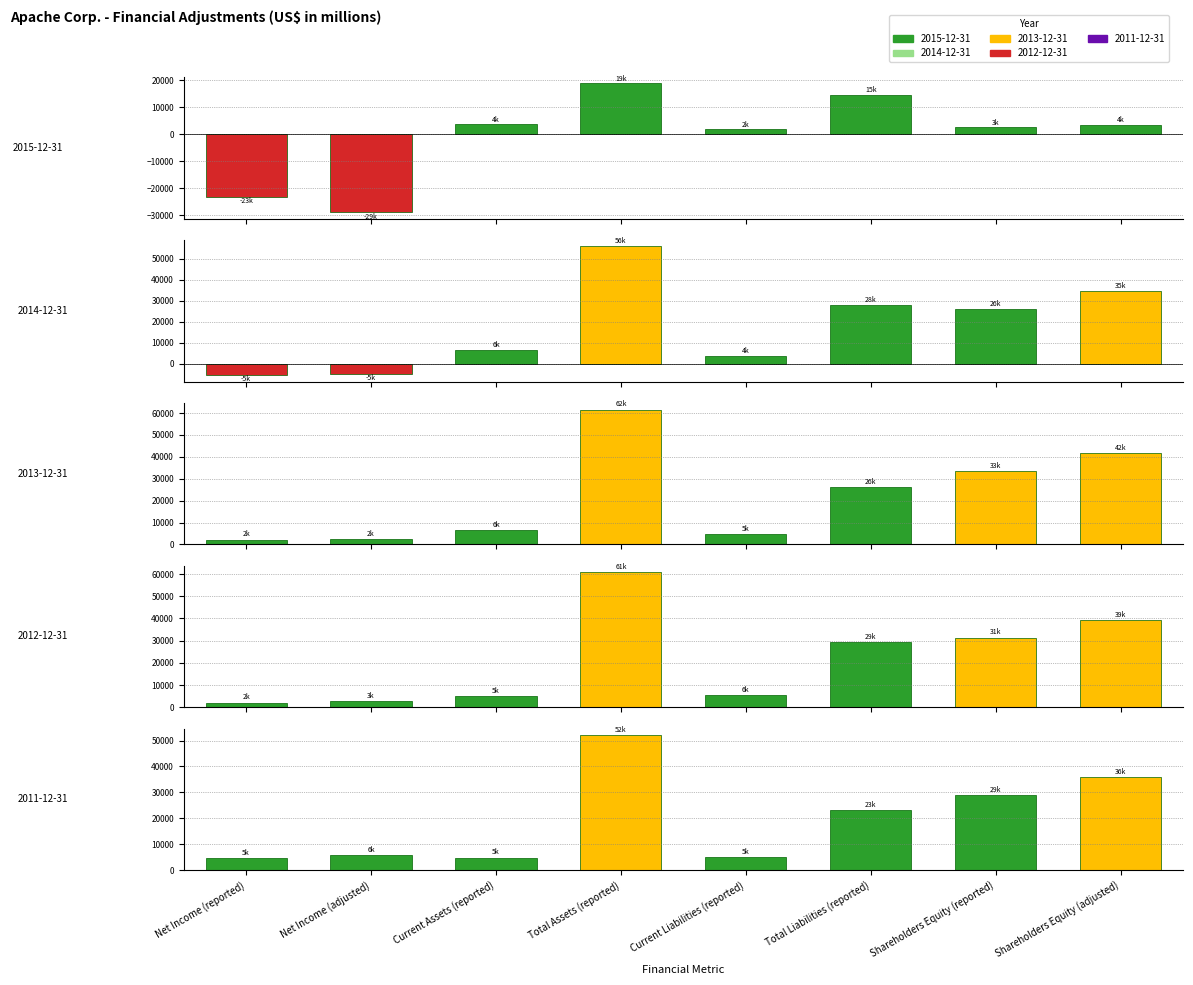

Reading left to right, what are all the values shown in this chart?

2015-12-31: -23119	-28897	3752	18842	1841	14614	2566	3633
2014-12-31: -5403	-4908	6415	55952	3664	27815	25937	34678
2013-12-31: 2232	2495	6366	61637	4700	26244	33396	41632
2012-12-31: 2001	2678	4962	60737	5536	29406	31331	39203
2011-12-31: 4584	5830	4803	52051	4963	23058	28993	35981